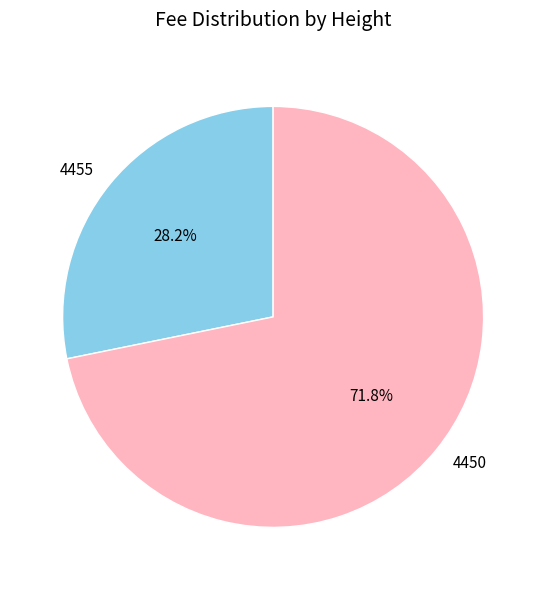

To the nearest percent, what percentage of the pie is 4450?

72%